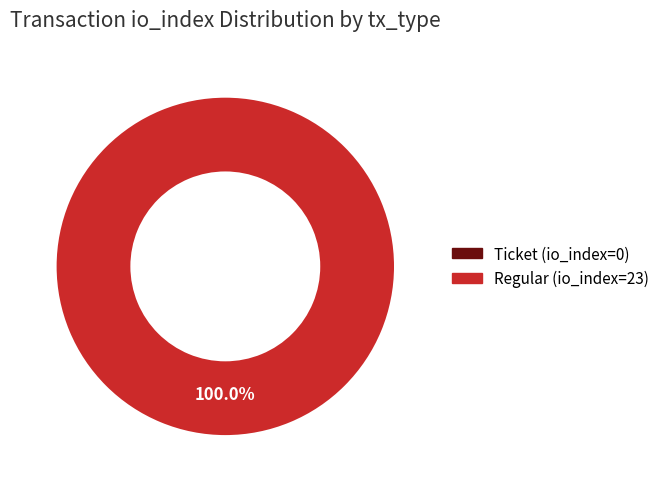

Does any single category account for the majority?

Yes